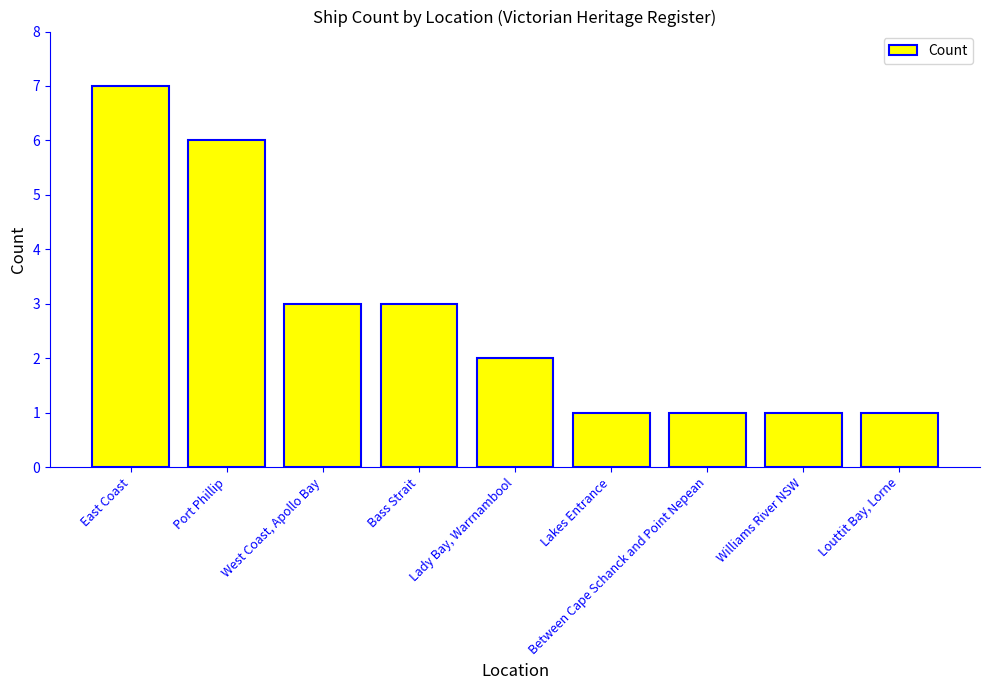

What is the label of the 8th bar from the left?

Williams River NSW